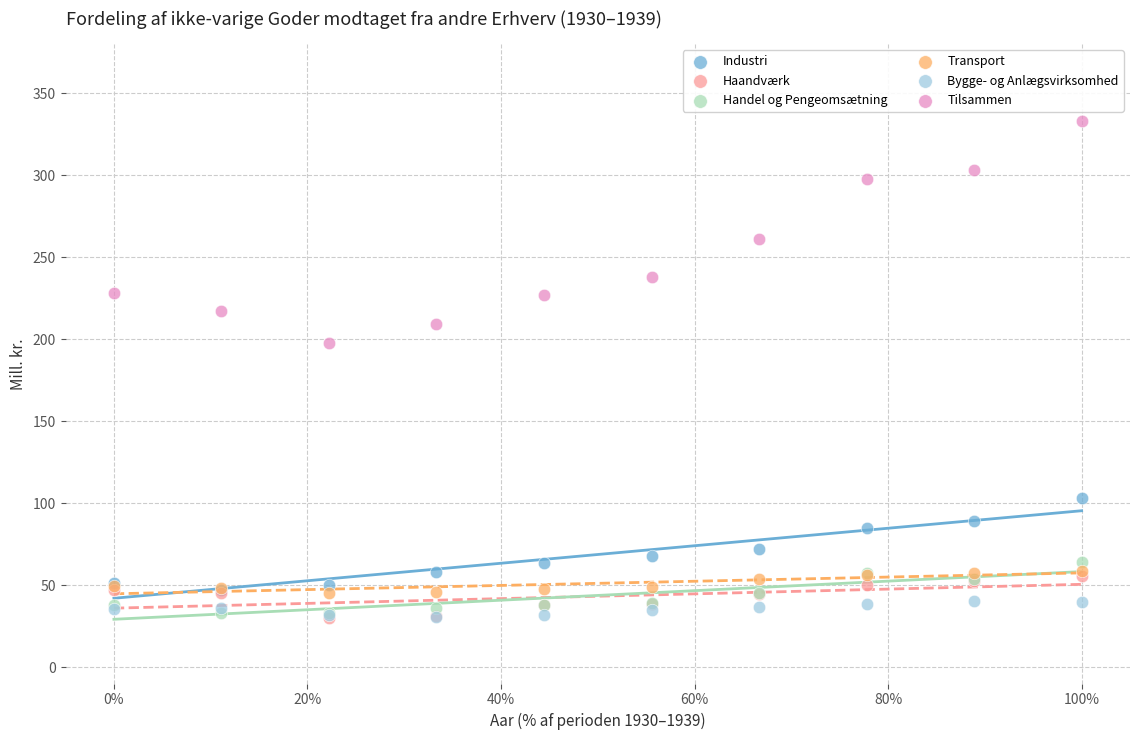

What are all the series names shown in the legend?

Industri, Haandværk, Handel og Pengeomsætning, Transport, Bygge- og Anlægsvirksomhed, Tilsammen